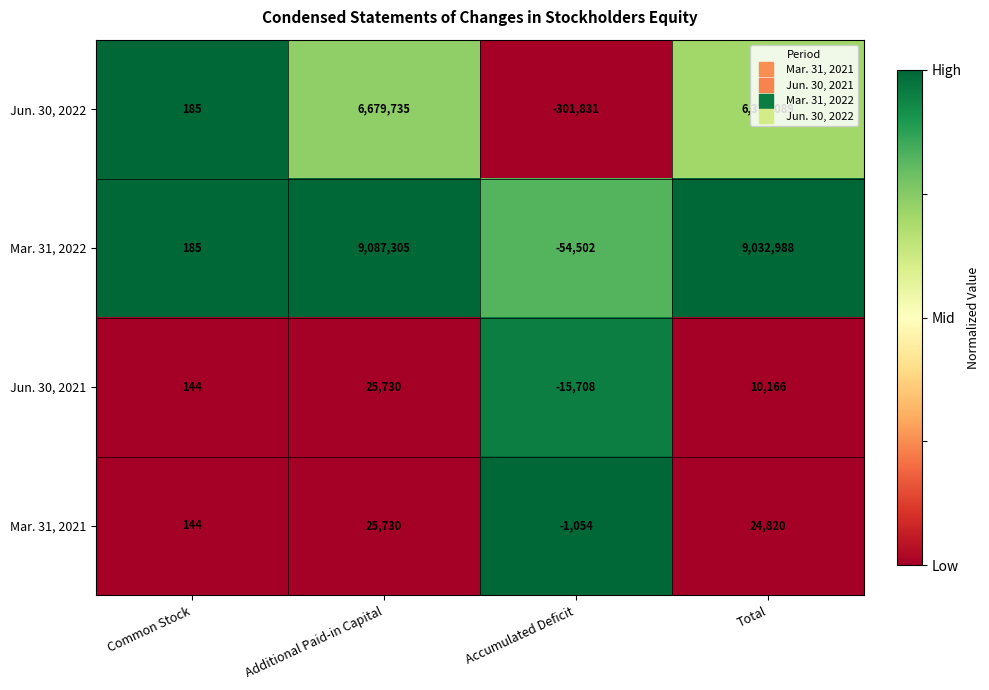

How many values in the Mar. 31, 2022 series are below 9032988?

2